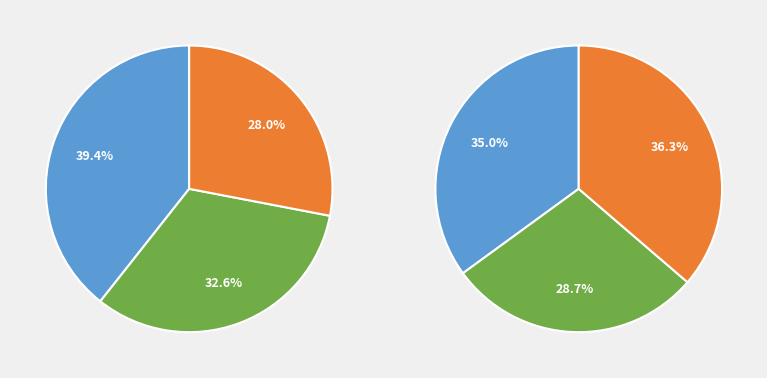

Is Tessin the majority of the pie?

No